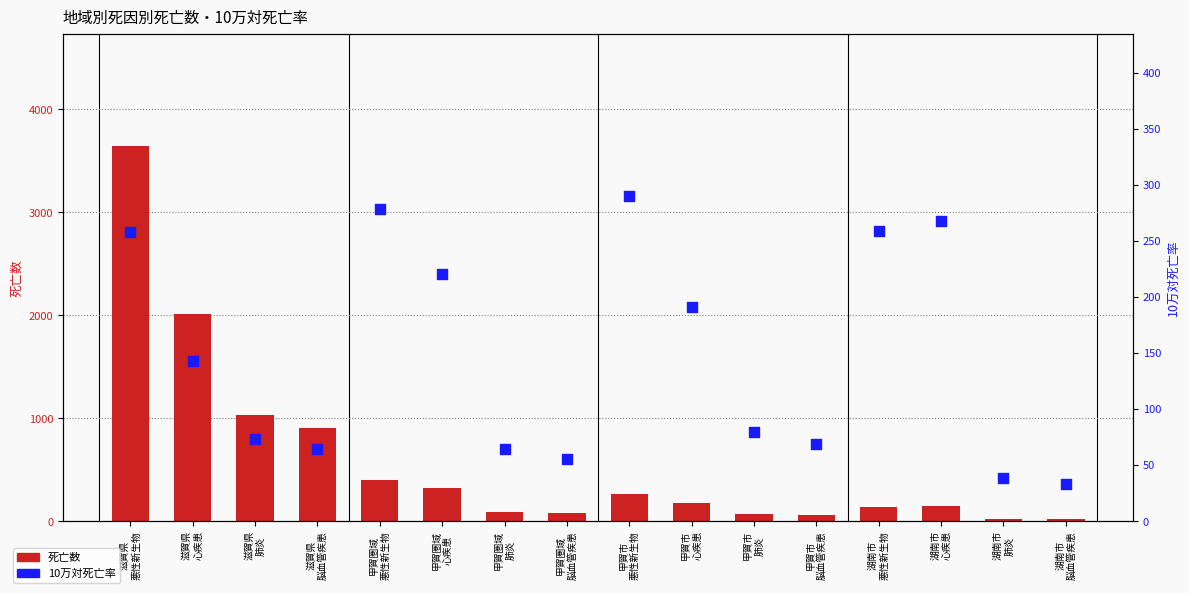

Which series reaches the maximum Y coordinate?

死亡数